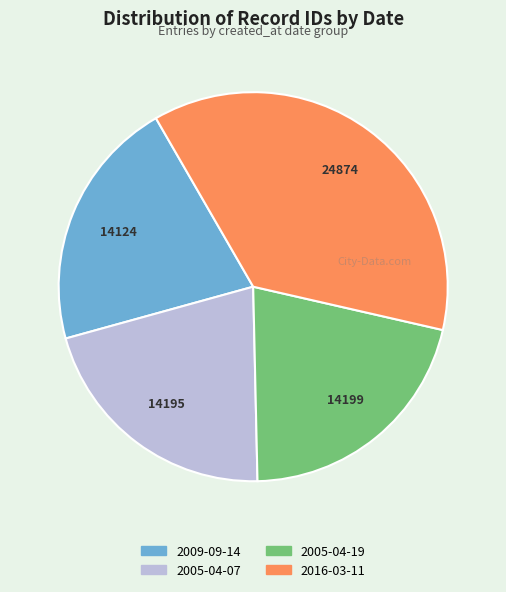

What is the ratio of the value at 2009-09-14 to the value at 2016-03-11?

0.6